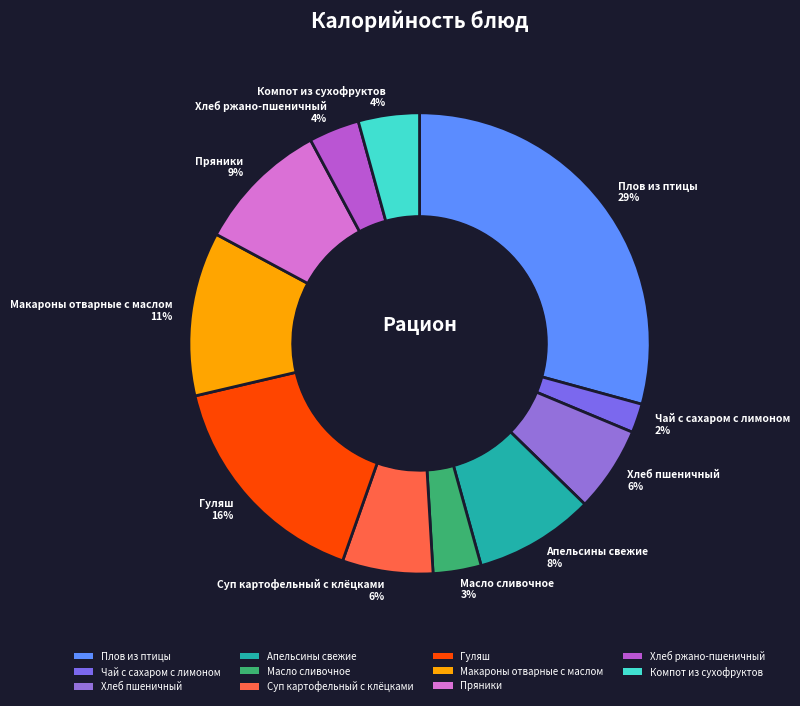

What is the smallest slice in the pie chart?

Чай с сахаром с лимоном